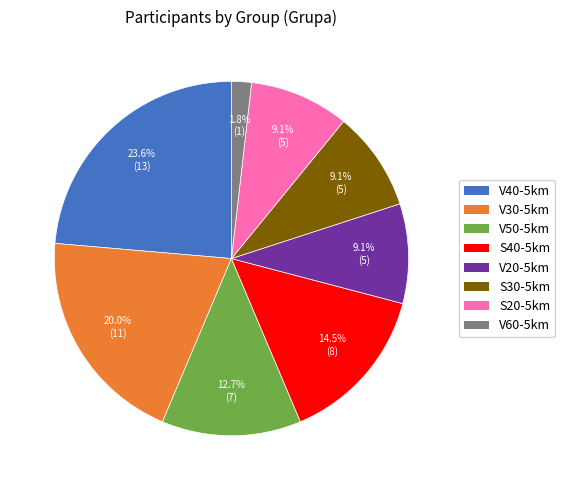

What is the ratio of the value at V30-5km to the value at V50-5km?

1.6